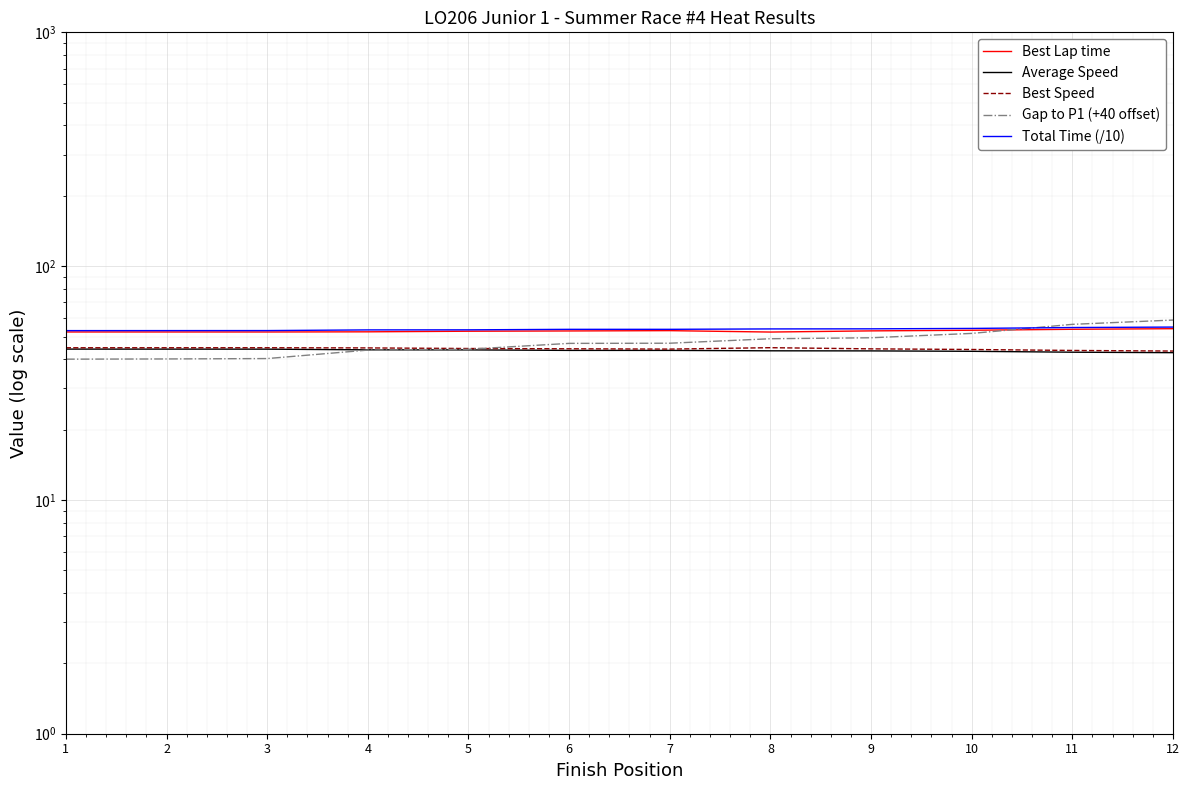

Reading left to right, extract all data points from this chart.

Best Lap time: 1=52.3	2=52.3	3=52.3	4=52.4	5=52.7	6=52.8	7=53.0	8=52.2	9=52.9	10=53.2	11=53.7	12=54.0
Average Speed: 1=44.2	2=44.2	3=44.1	4=43.9	5=43.8	6=43.6	7=43.6	8=43.4	9=43.4	10=43.2	11=42.8	12=42.6
Best Speed: 1=44.8	2=44.8	3=44.8	4=44.7	5=44.4	6=44.3	7=44.2	8=44.8	9=44.3	10=44.0	11=43.6	12=43.3
Gap to P1 (+40 offset): 1=40.0	2=40.1	3=40.2	4=43.7	5=44.1	6=46.7	7=46.8	8=48.9	9=49.4	10=51.6	11=56.4	12=58.8
Total Time (/10): 1=53.0	2=53.0	3=53.0	4=53.4	5=53.4	6=53.7	7=53.7	8=53.9	9=53.9	10=54.1	11=54.6	12=54.9